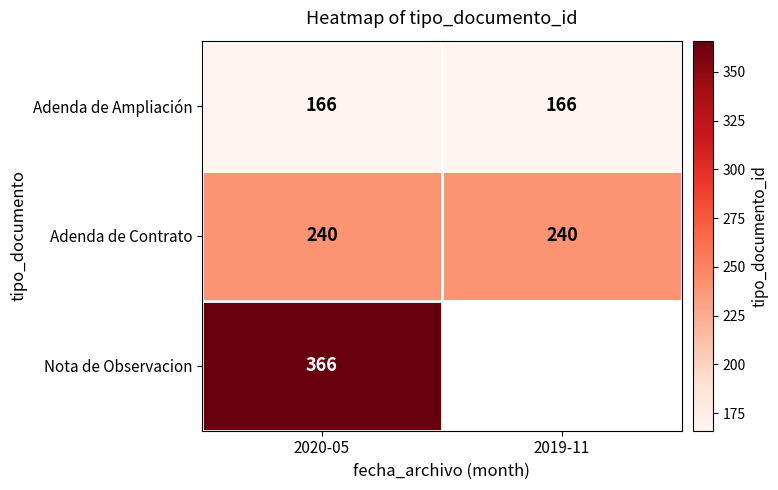

The Nota de Observacion series shows 366 at 2020-05. True or false?

True